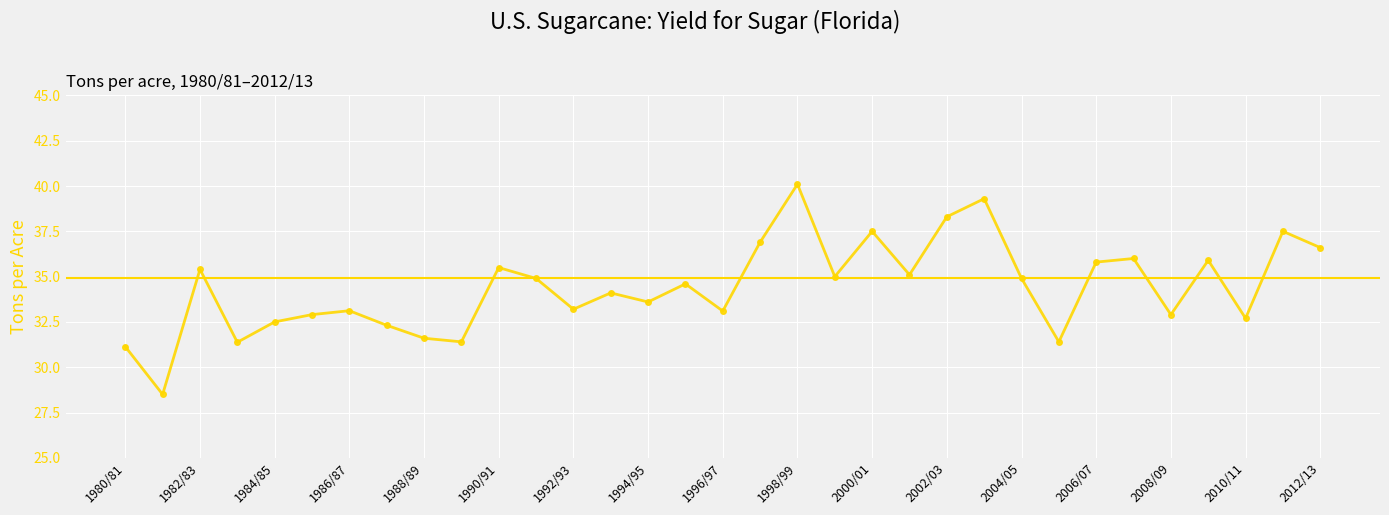

Reading left to right, list all the values displayed in this chart.

31.1	28.5	35.4	31.4	32.5	32.9	33.1	32.3	31.6	31.4	35.5	34.9	33.2	34.1	33.6	34.6	33.1	36.9	40.1	35.0	37.5	35.1	38.3	39.3	34.9	31.4	35.8	36.0	32.9	35.9	32.7	37.5	36.6